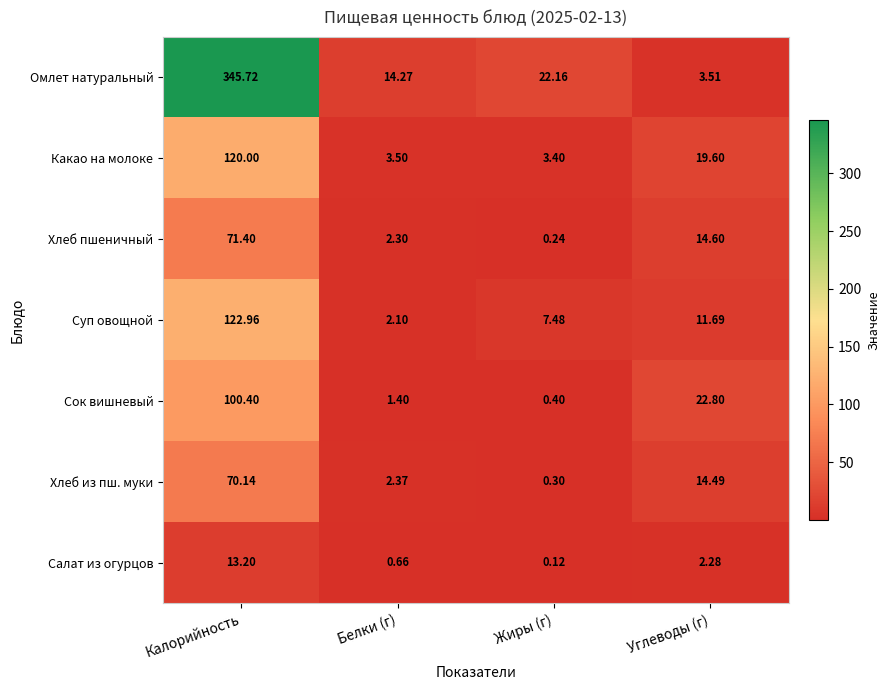

At which category is the sum across all series the highest?

Калорийность